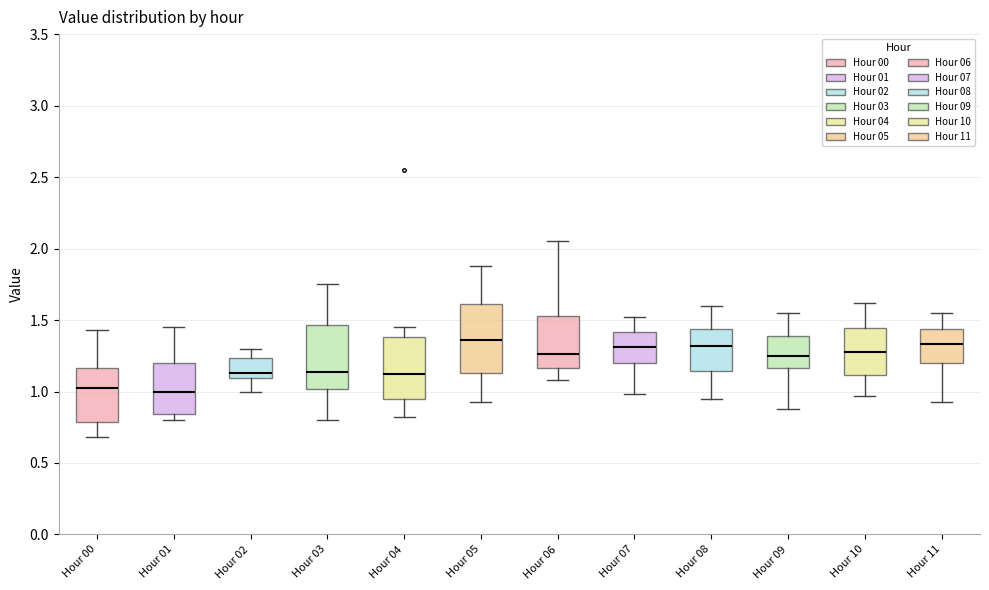

Reading left to right, read every box against the y-axis: the position of its median line, the range the box covers, and the ends of its whiskers. The values are not printed on the chart, so give them approximately, as read against the axis.

Hour 00: median 1.05, box 0.80 to 1.15, whiskers 0.70 to 1.45
Hour 01: median 1.00, box 0.85 to 1.20, whiskers 0.80 to 1.45
Hour 02: median 1.15, box 1.10 to 1.25, whiskers 1.00 to 1.30
Hour 03: median 1.15, box 1.00 to 1.45, whiskers 0.80 to 1.75
Hour 04: median 1.15, box 0.95 to 1.40, whiskers 0.80 to 1.45
Hour 05: median 1.35, box 1.15 to 1.60, whiskers 0.95 to 1.90
Hour 06: median 1.25, box 1.15 to 1.55, whiskers 1.10 to 2.05
Hour 07: median 1.30, box 1.20 to 1.40, whiskers 1.00 to 1.50
Hour 08: median 1.30, box 1.15 to 1.45, whiskers 0.95 to 1.60
Hour 09: median 1.25, box 1.15 to 1.40, whiskers 0.90 to 1.55
Hour 10: median 1.30, box 1.10 to 1.45, whiskers 0.95 to 1.60
Hour 11: median 1.35, box 1.20 to 1.45, whiskers 0.95 to 1.55